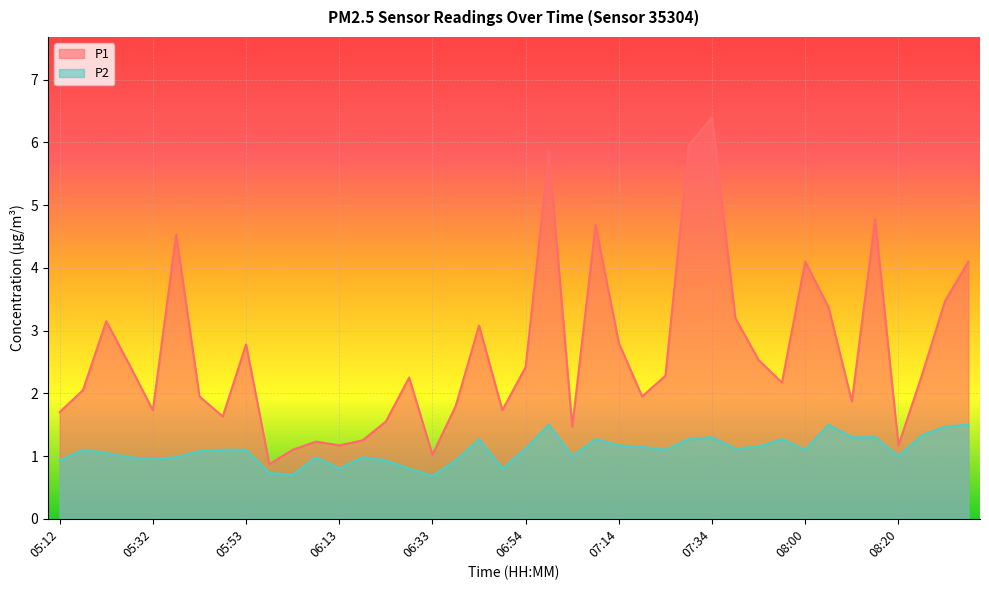

What is the spread (max minus min) of values at 08:10?

0.6